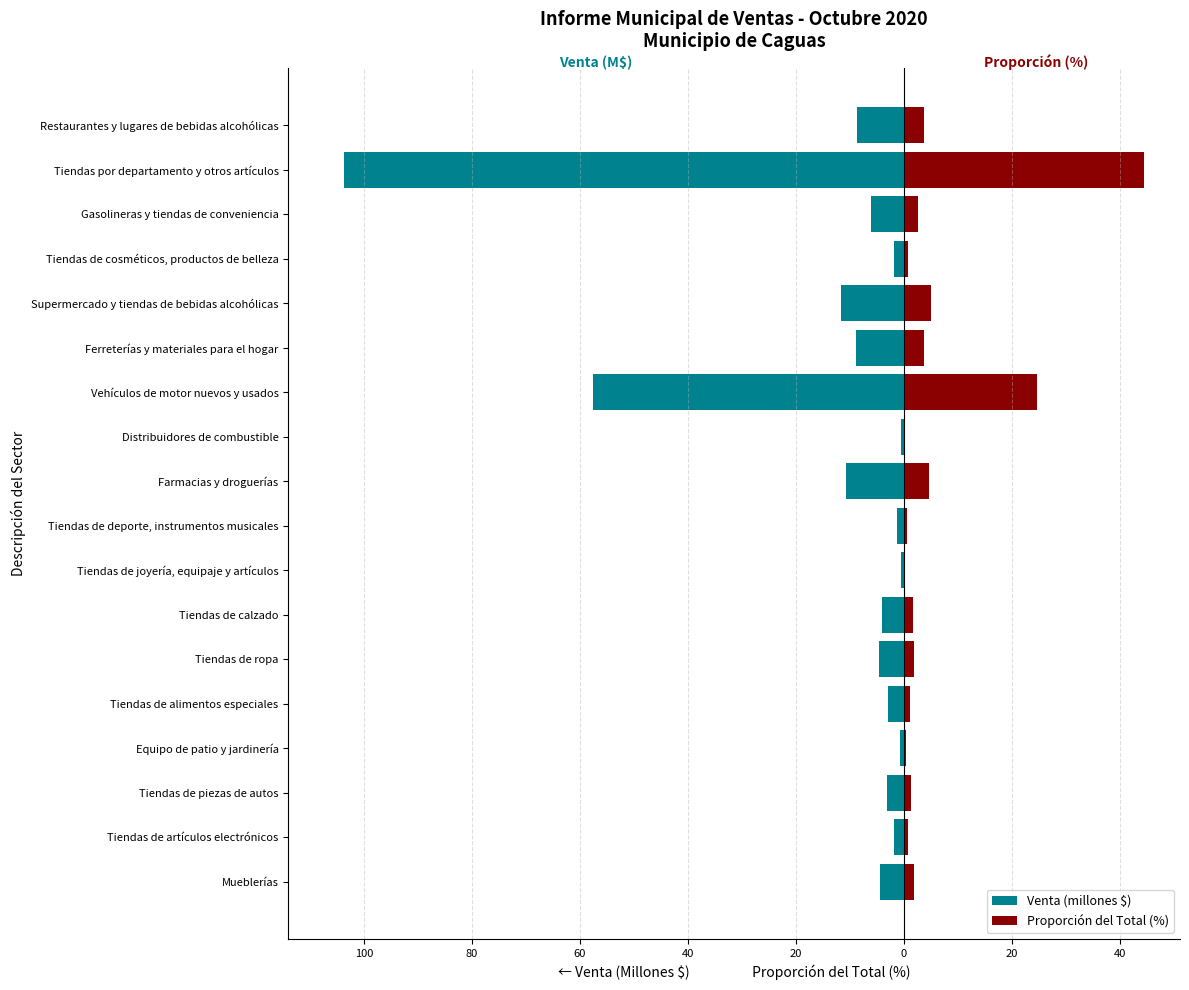

Which series has the largest range (max minus min)?

Venta (millones $)